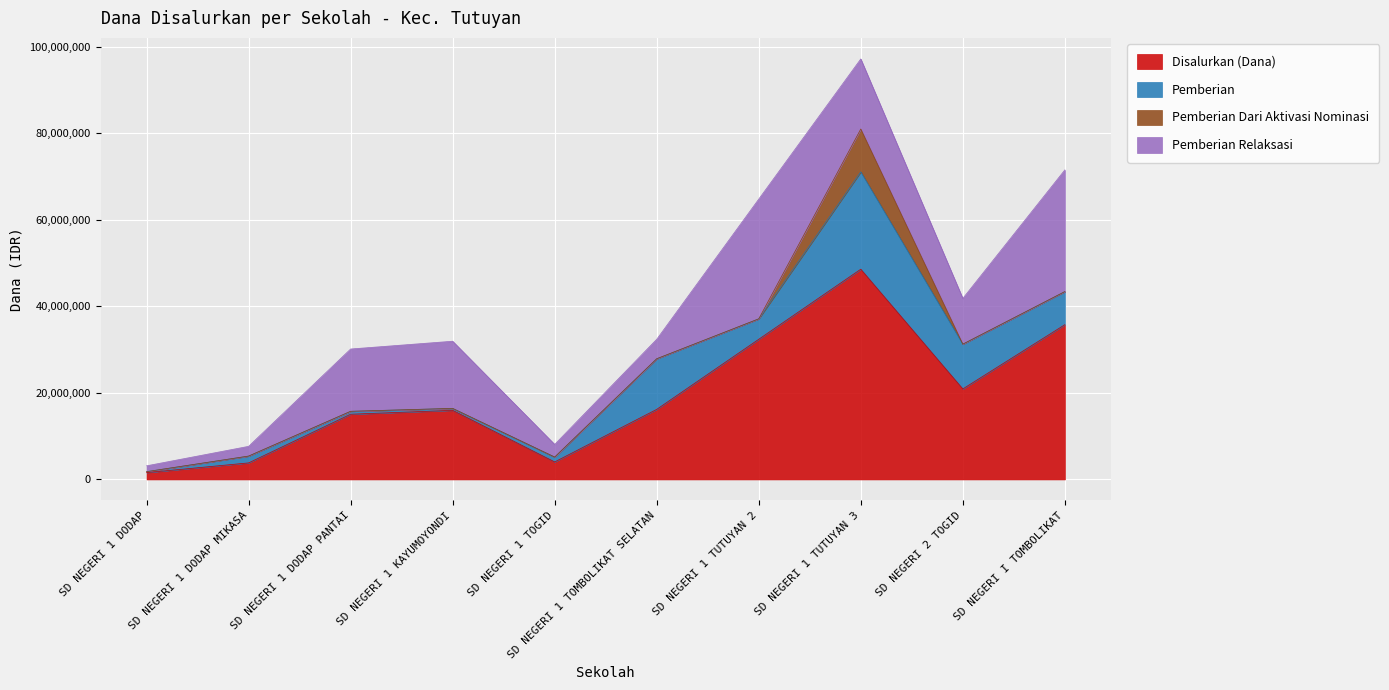

In Pemberian Dari Aktivasi Nominasi, how many points are higher than both neighbors (excluding endpoints)?

1